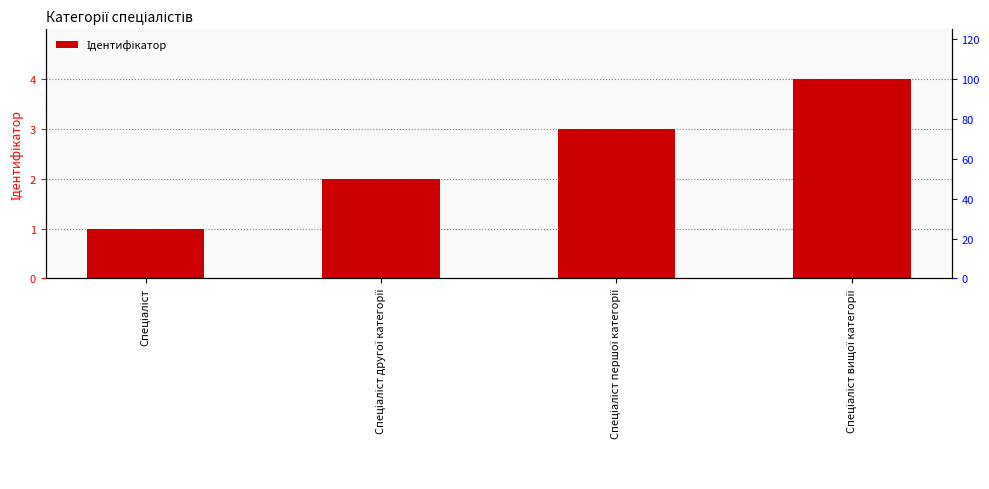

Where is the data nearest to the value 2?

Спеціаліст другої категорії